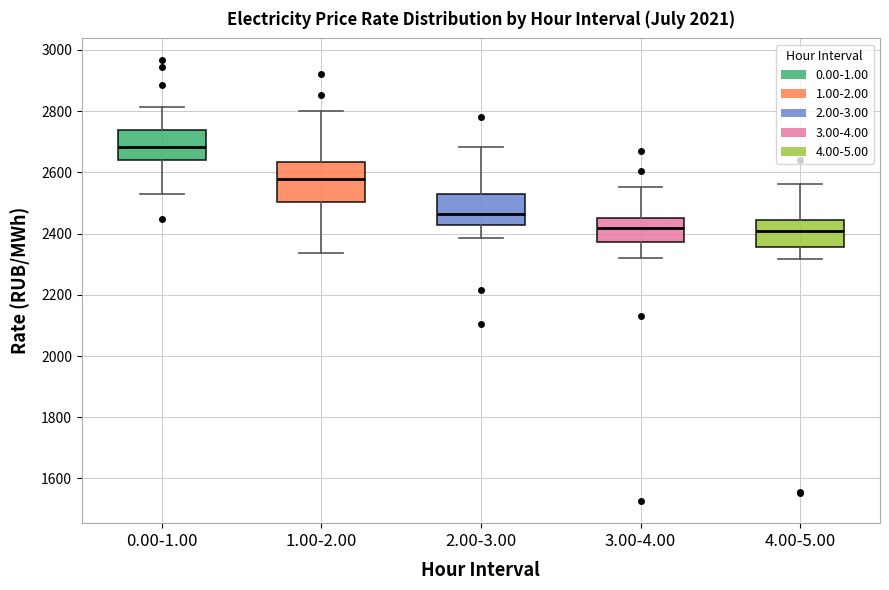

Which box is the tallest, from its lower edge to its upper edge?

1.00-2.00